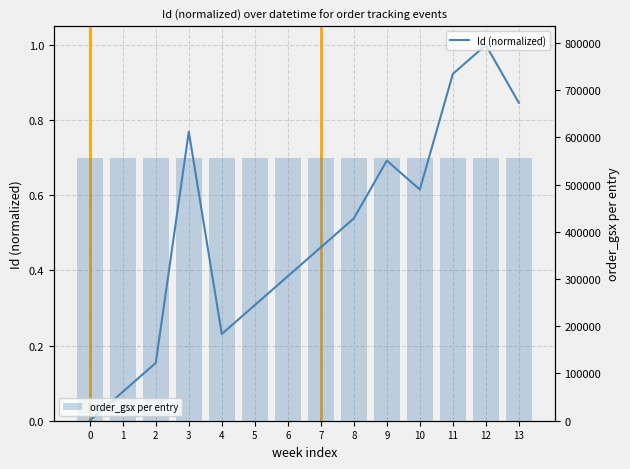

Reading left to right, what are all the values shown in this chart?

Id (normalized): 0.0	0.1	0.2	0.8	0.2	0.3	0.4	0.5	0.5	0.7	0.6	0.9	1.0	0.8
order_gsx per entry: 556691.0	556691.0	556691.0	556691.0	556691.0	556691.0	556691.0	556691.0	556691.0	556691.0	556691.0	556691.0	556691.0	556691.0